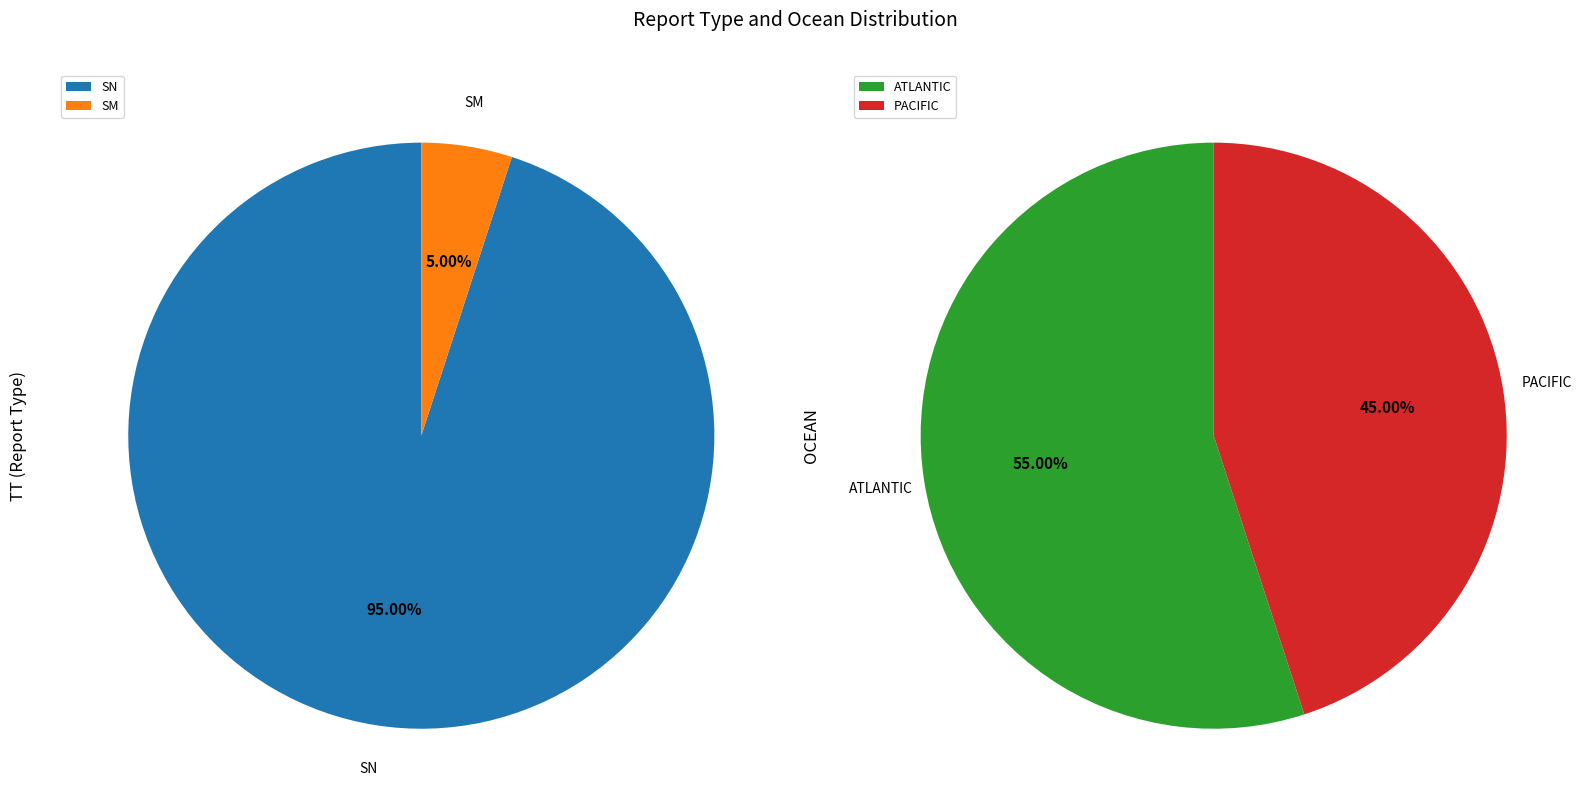

To the nearest percent, what is the difference between the largest and smallest slice percentages?

90%